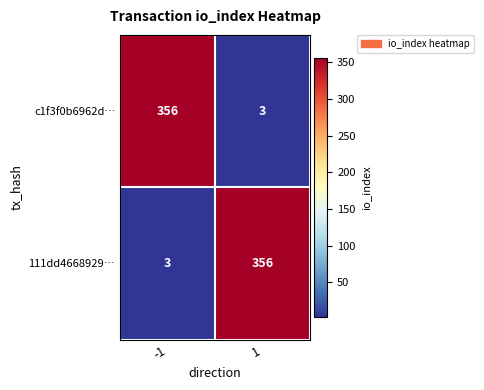

How many distinct data groups are displayed?

2